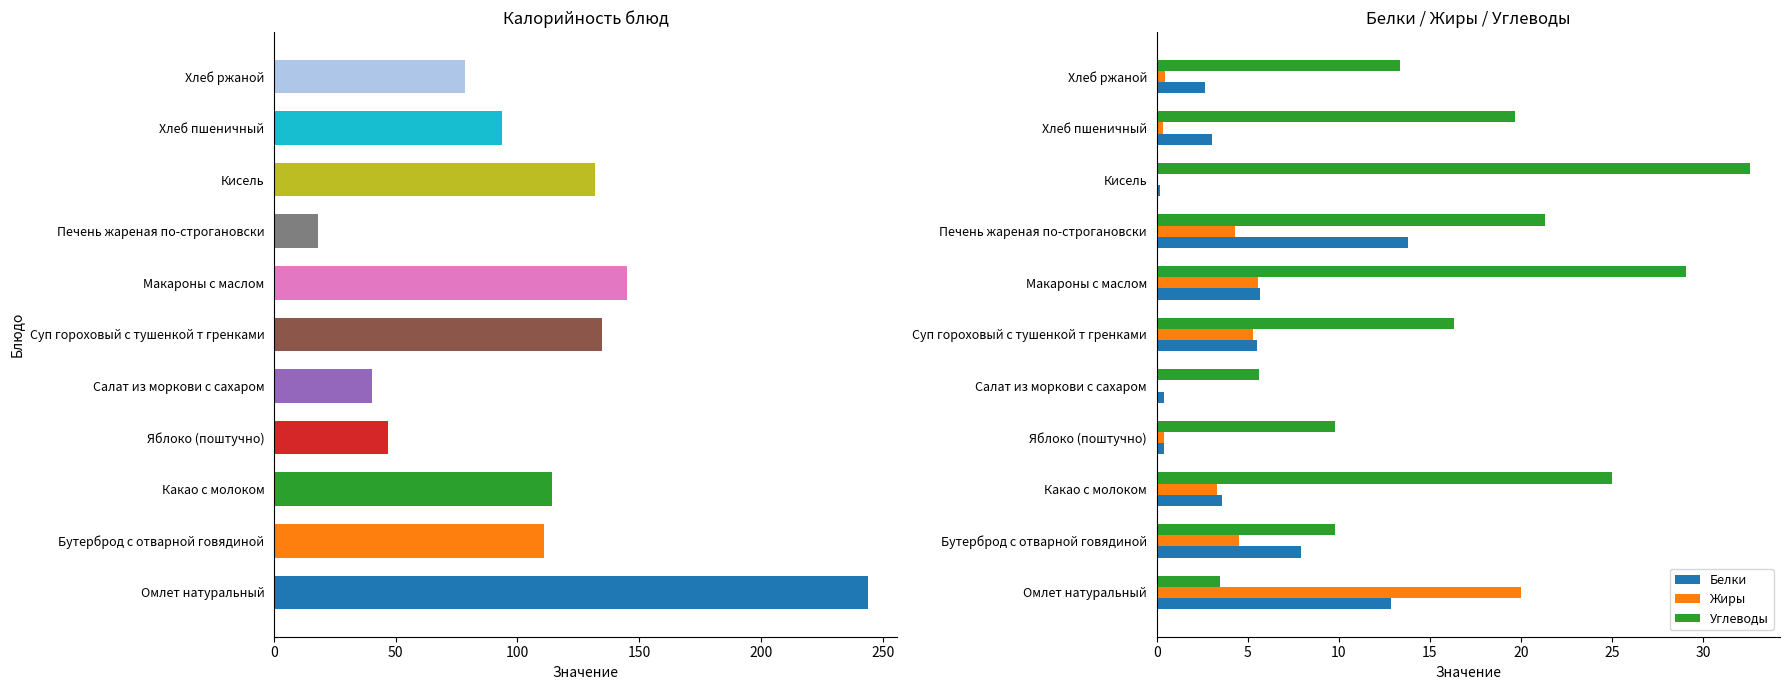

What is the highest value of the Жиры series?

20.0